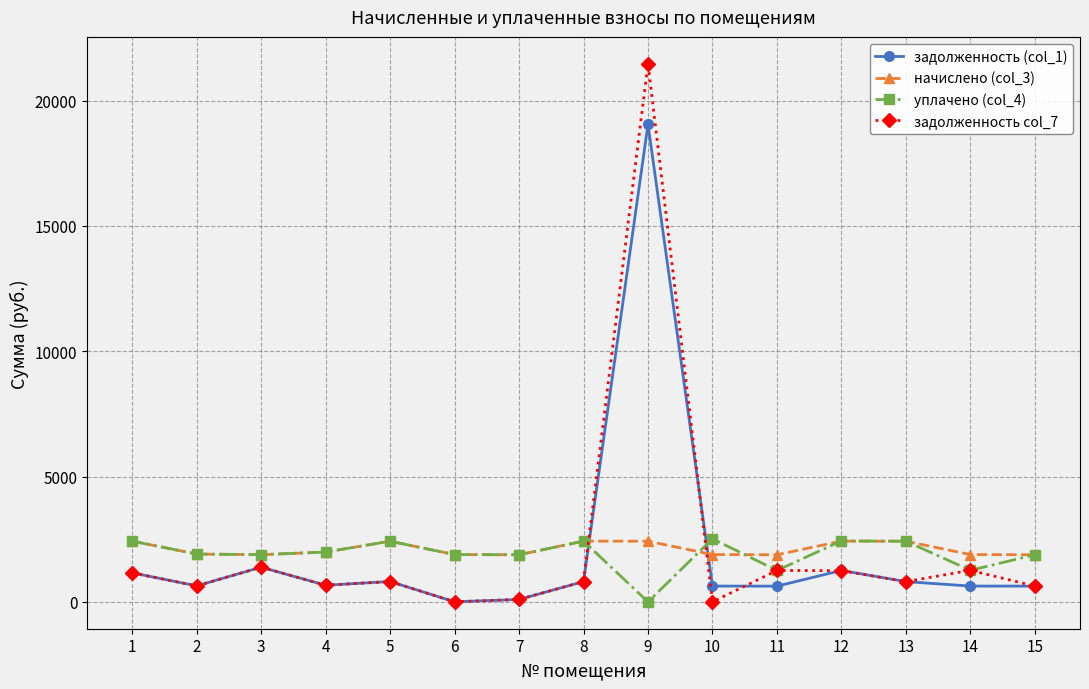

Is it true that задолженность col_7 equals -11033.7 at 10?

False